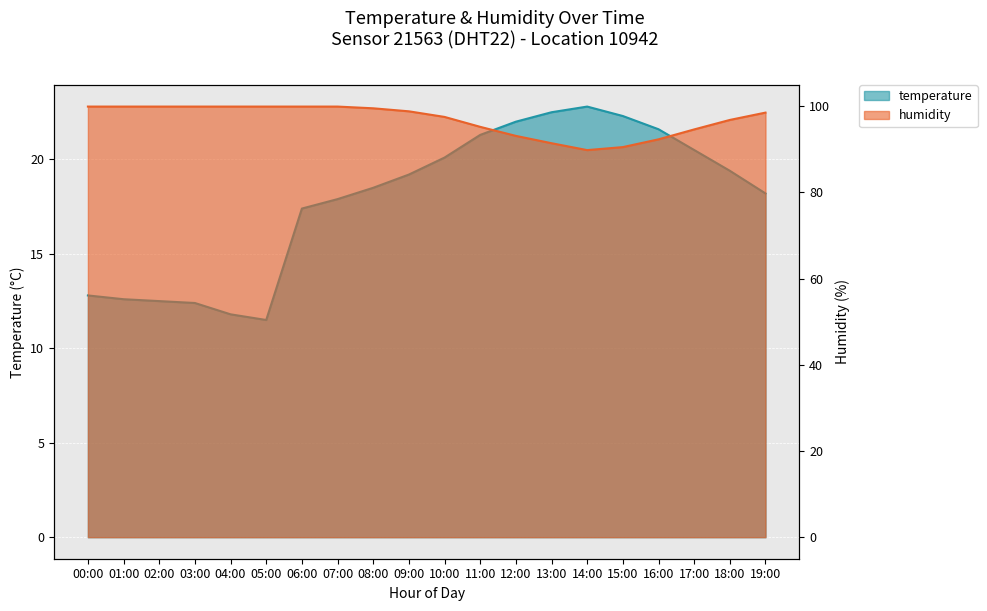

At which category does humidity reach its first local valley?

14:00